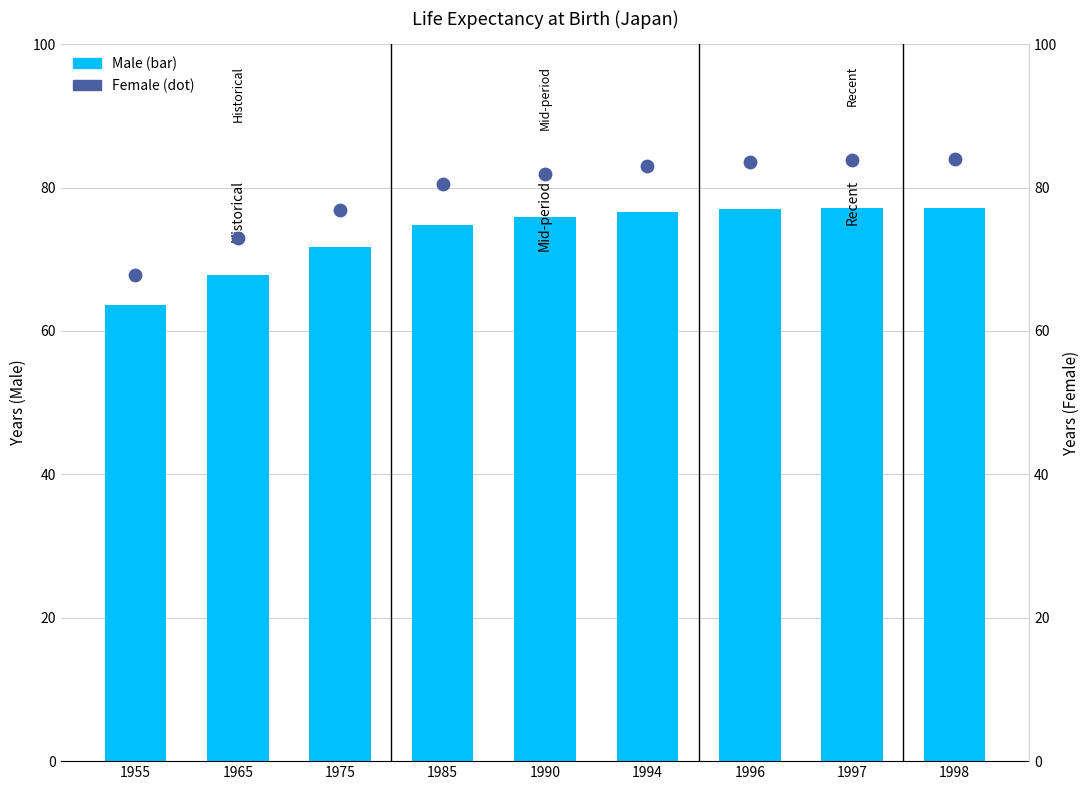

Which series reaches the maximum Y coordinate?

Female life expectancy at birth (0歳)